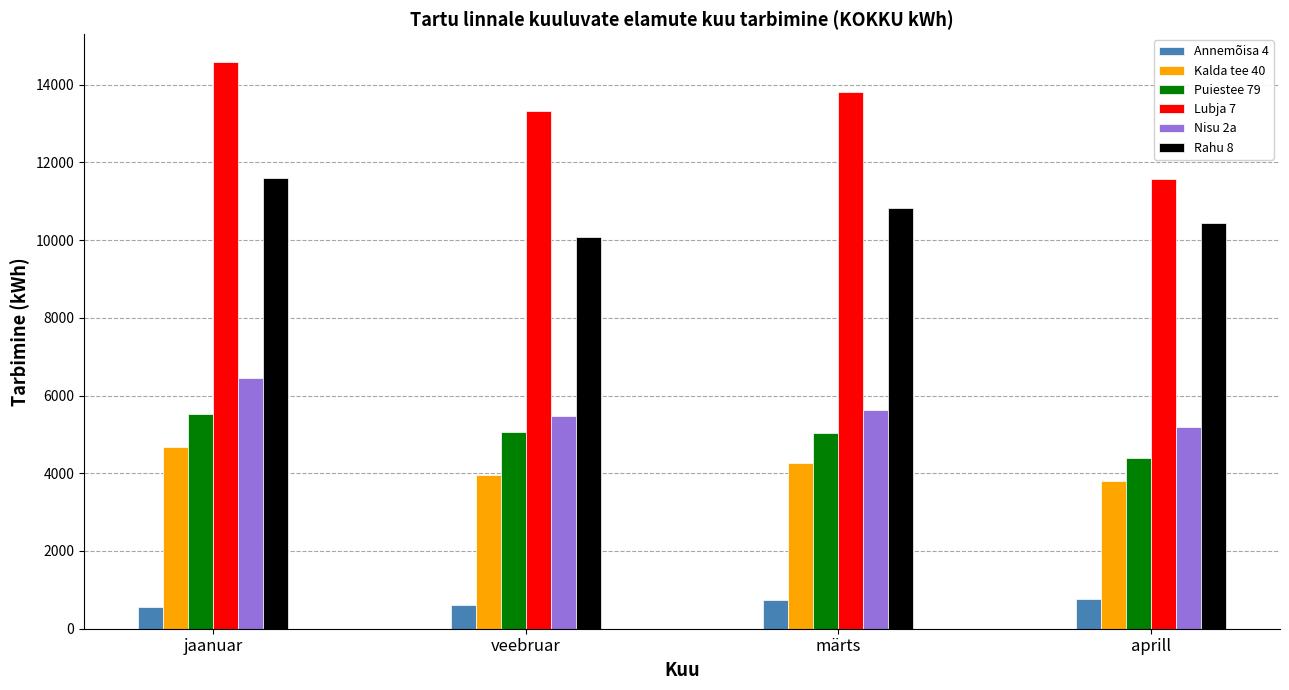

The value of Lubja 7 at aprill is 16836.7. True or false?

False